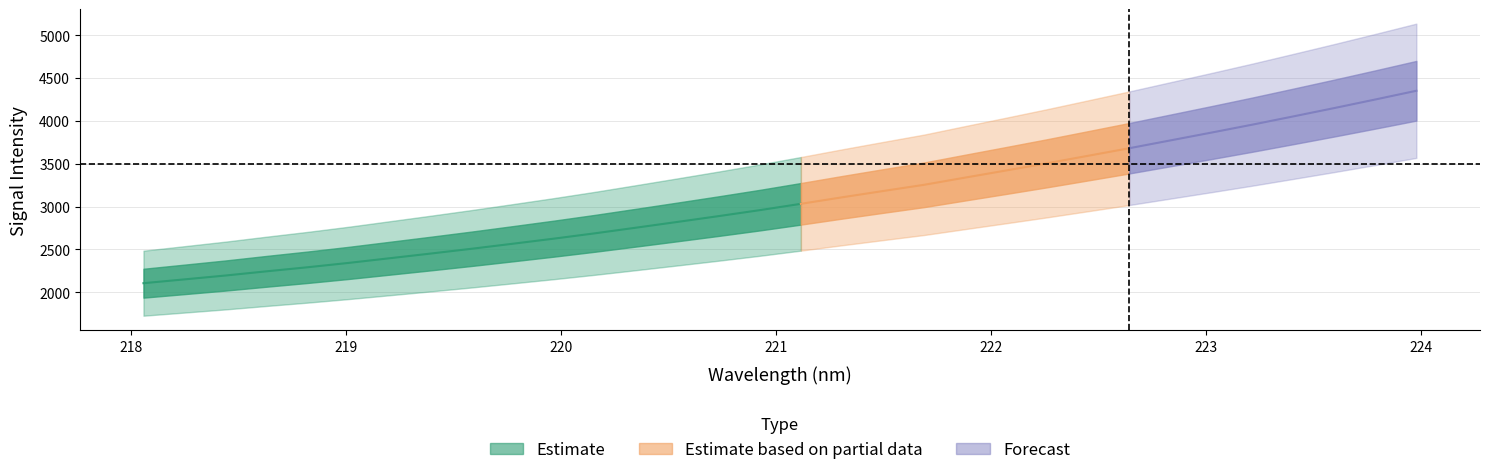

What is the average value of the y series?

3078.2